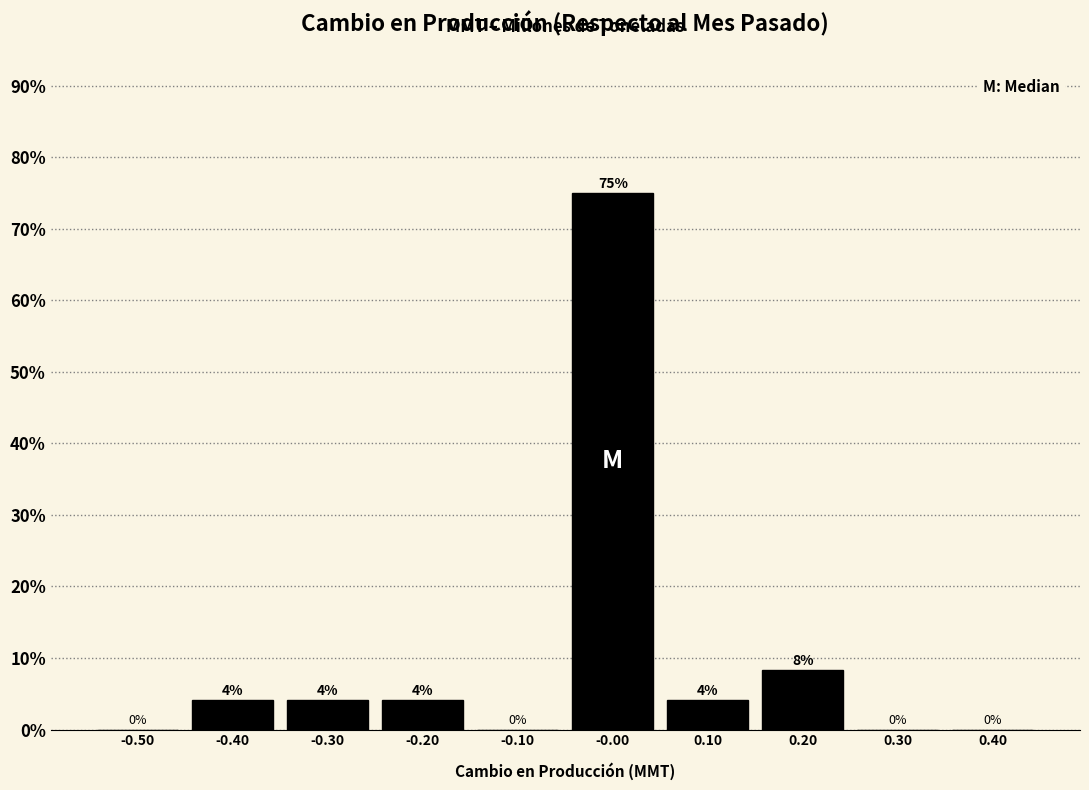

Over which range of the x-axis is the bar tallest?

-0.05 to 0.05